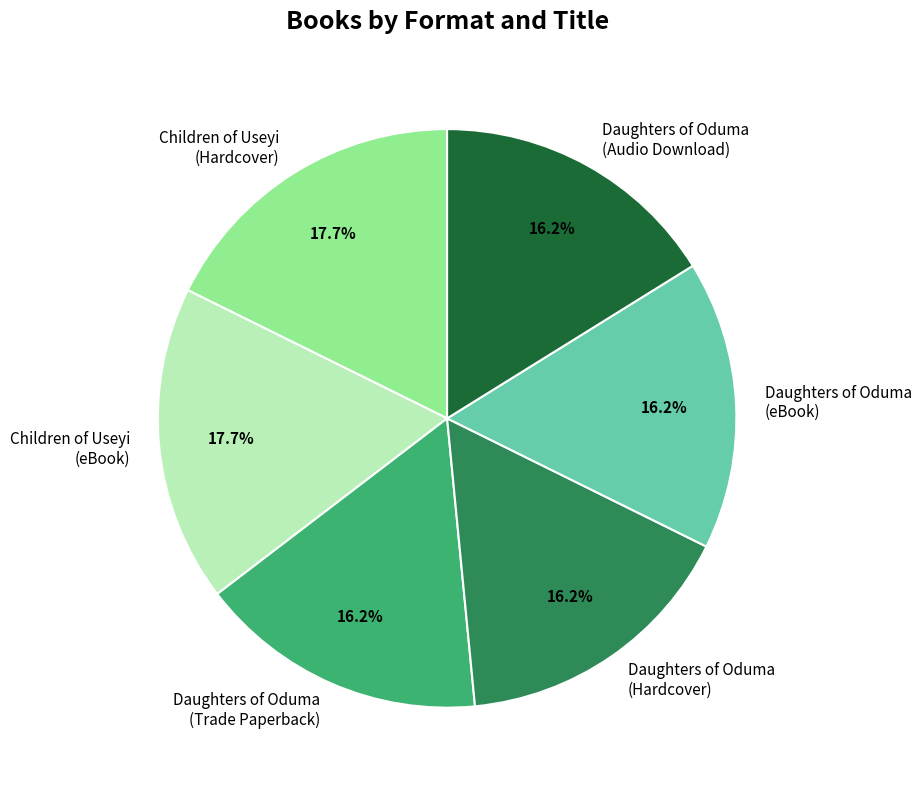

Approximately how many times larger is the value at Children of Useyi (Hardcover) compared to Children of Useyi (eBook)?

1.0